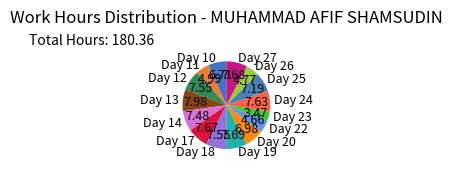

Which has a higher value, Day 13 or Day 10?

Day 13